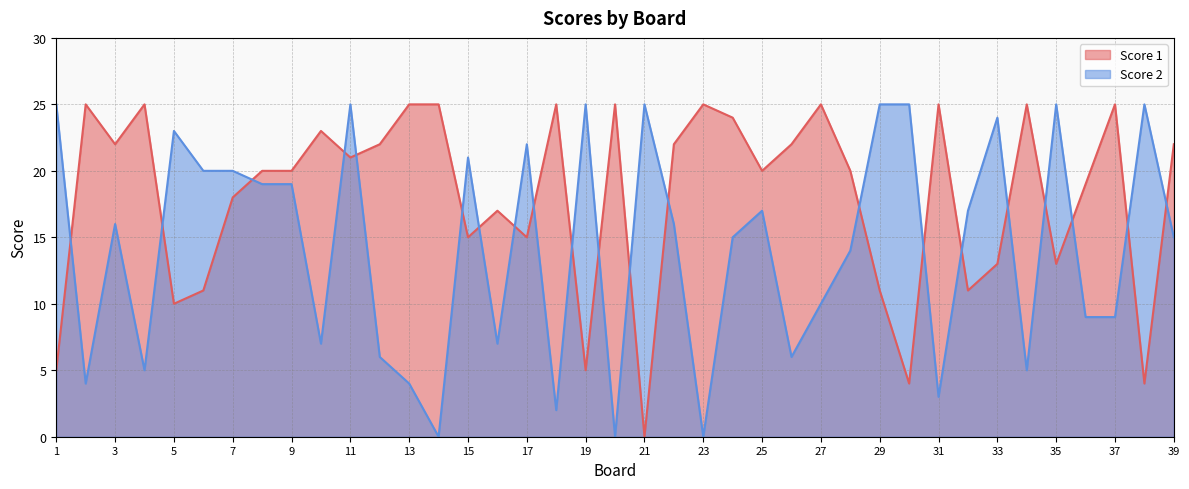

After their last crossing, which series has the higher values: Score 2 or Score 1?

Score 1